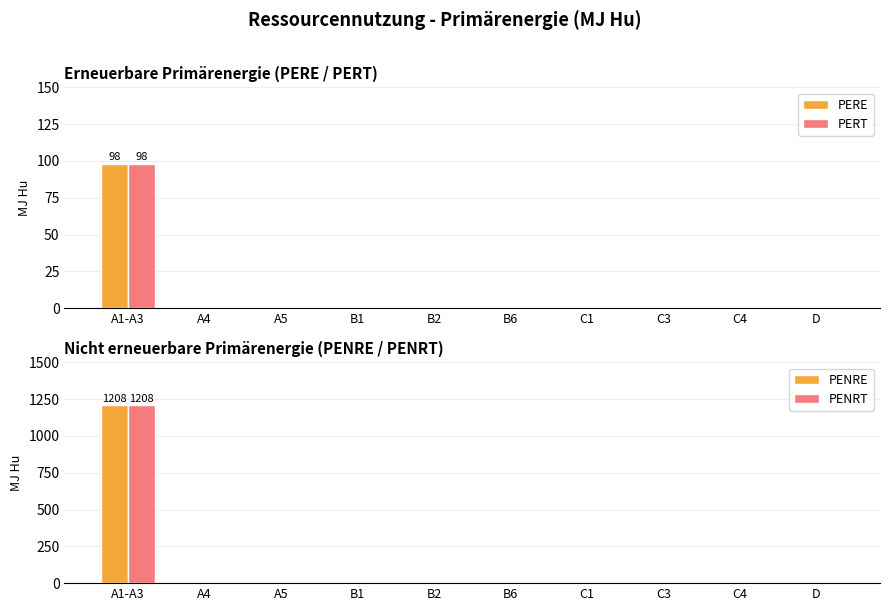

Which category has the lowest value in the PENRT series?

A4